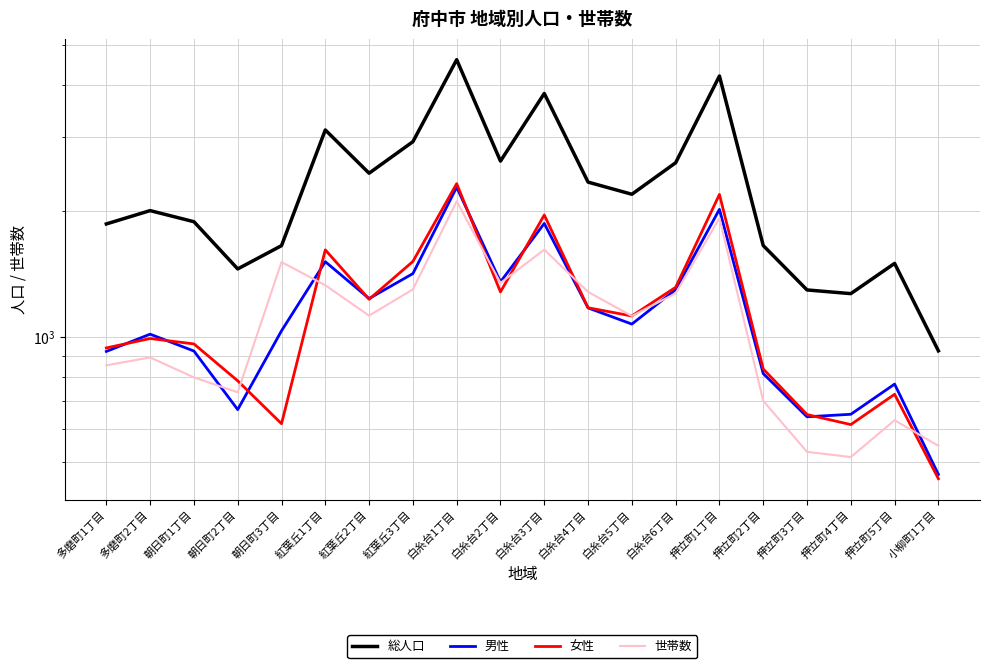

True or false: 世帯数 has a value of 867 at 押立町3丁目.

False